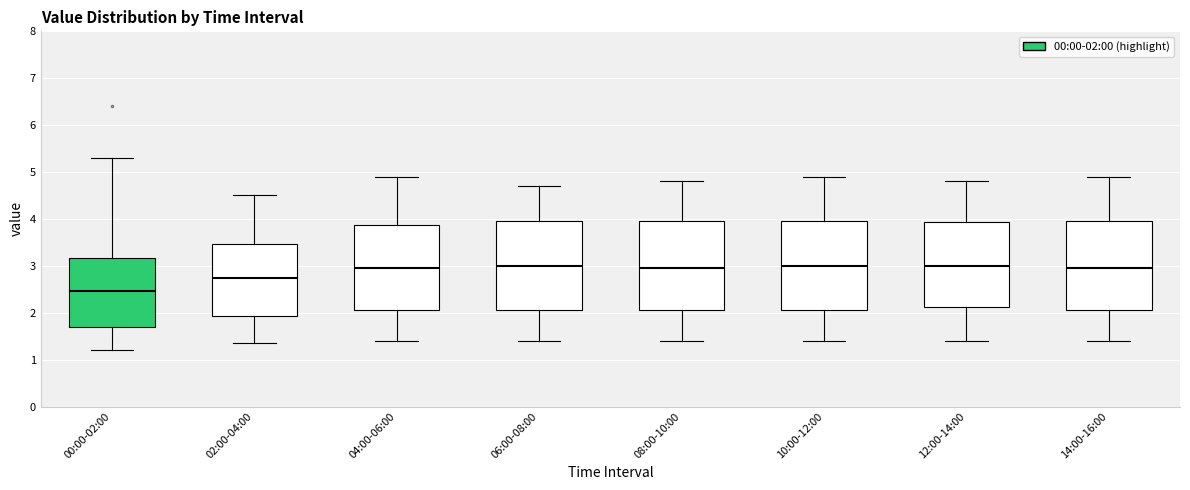

Reading left to right, read every box against the y-axis: the position of its median line, the range the box covers, and the ends of its whiskers. The values are not printed on the chart, so give them approximately, as read against the axis.

00:00-02:00: median 2.5, box 1.7 to 3.2, whiskers 1.2 to 5.3
02:00-04:00: median 2.8, box 1.9 to 3.5, whiskers 1.4 to 4.5
04:00-06:00: median 3.0, box 2.1 to 3.9, whiskers 1.4 to 4.9
06:00-08:00: median 3.0, box 2.1 to 4.0, whiskers 1.4 to 4.7
08:00-10:00: median 3.0, box 2.1 to 4.0, whiskers 1.4 to 4.8
10:00-12:00: median 3.0, box 2.1 to 4.0, whiskers 1.4 to 4.9
12:00-14:00: median 3.0, box 2.1 to 3.9, whiskers 1.4 to 4.8
14:00-16:00: median 3.0, box 2.1 to 4.0, whiskers 1.4 to 4.9